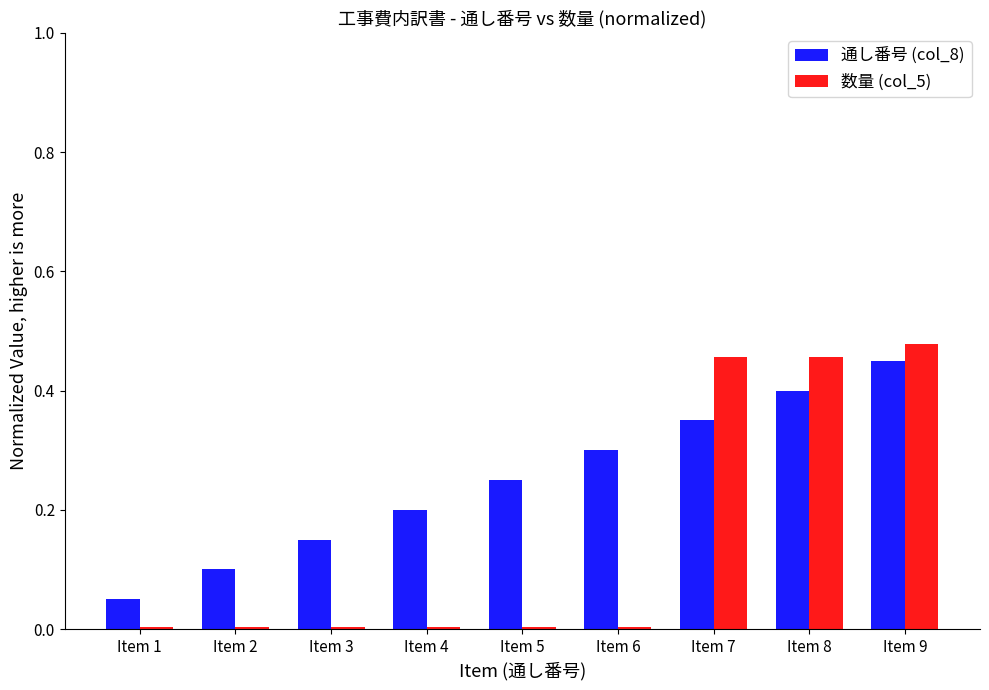

Is it true that 数量 (col_5) equals 0.0 at Item 2?

True